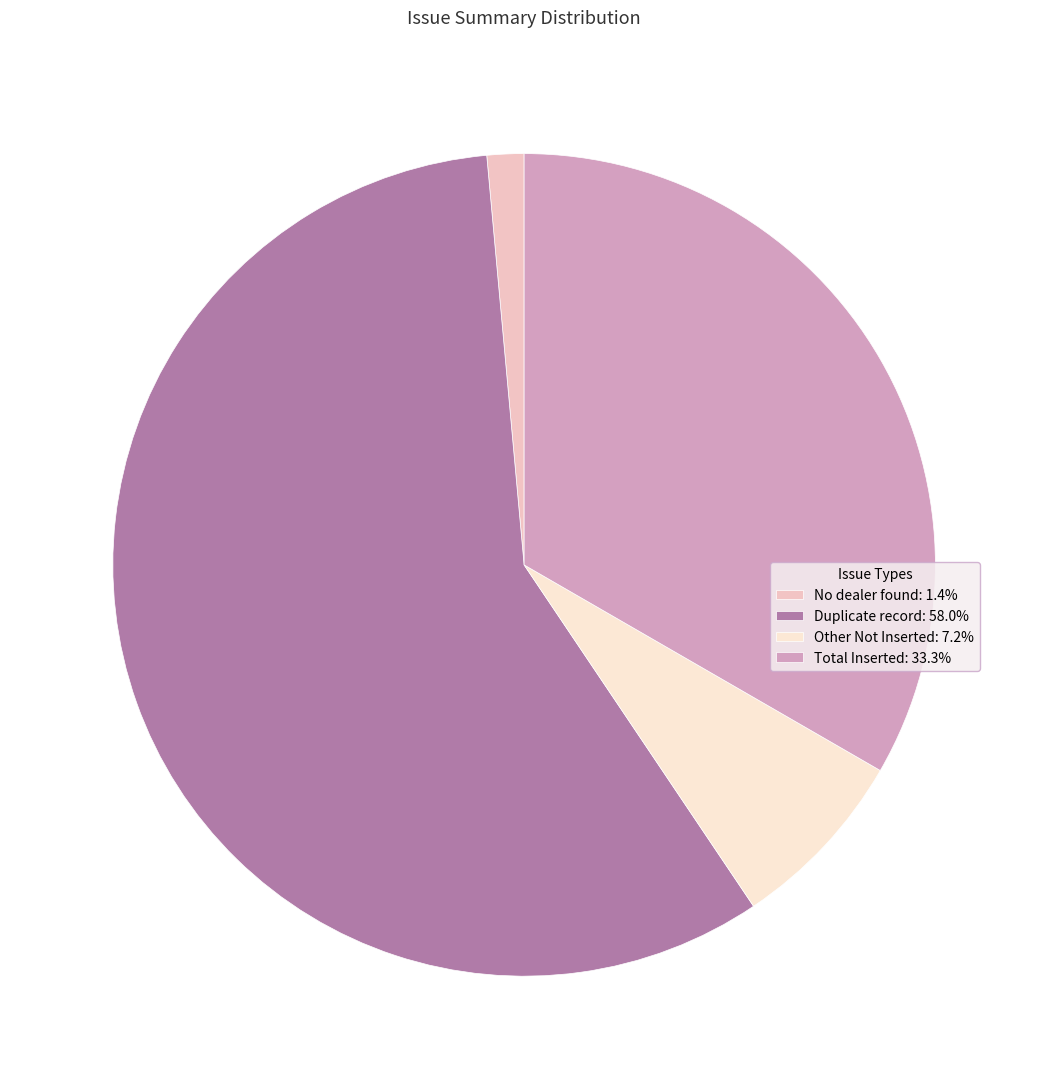

Is there any slice that represents more than half of the pie?

Yes